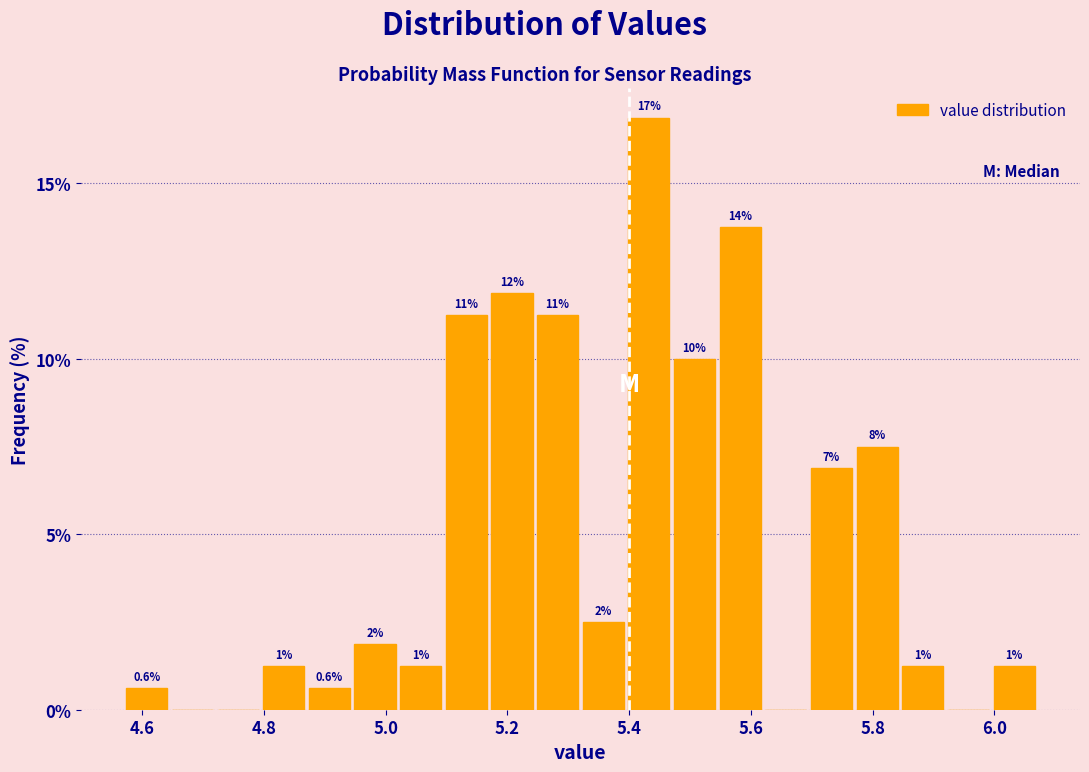

Around what value on the x-axis is the tallest bar? Give the approximate position of its centre, as read against the axis.

5.44